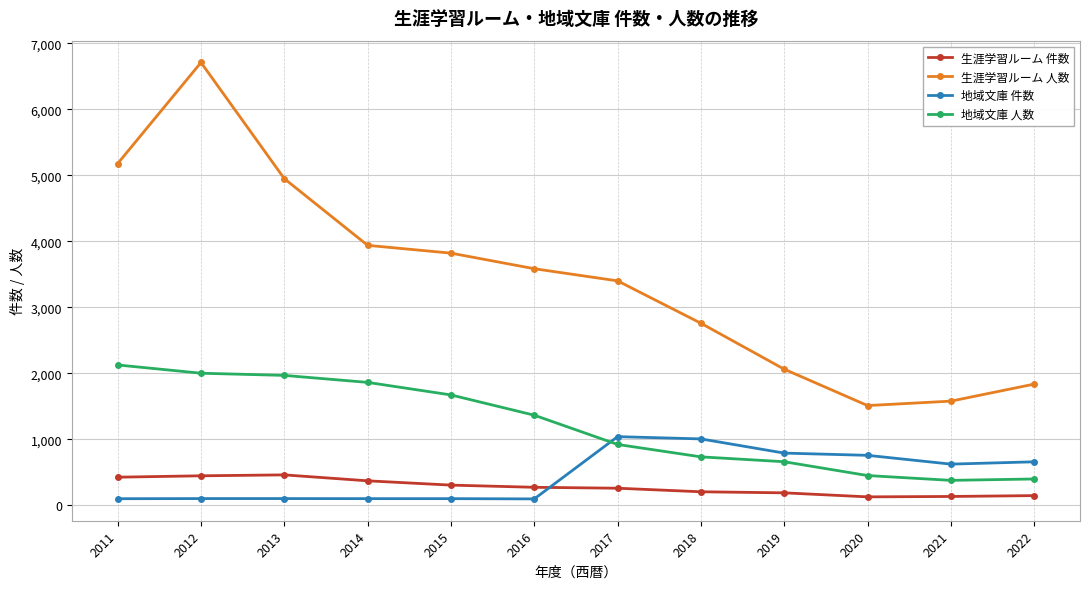

Rank the series by their maximum value, from highest to lowest.

生涯学習ルーム 人数, 地域文庫 人数, 地域文庫 件数, 生涯学習ルーム 件数